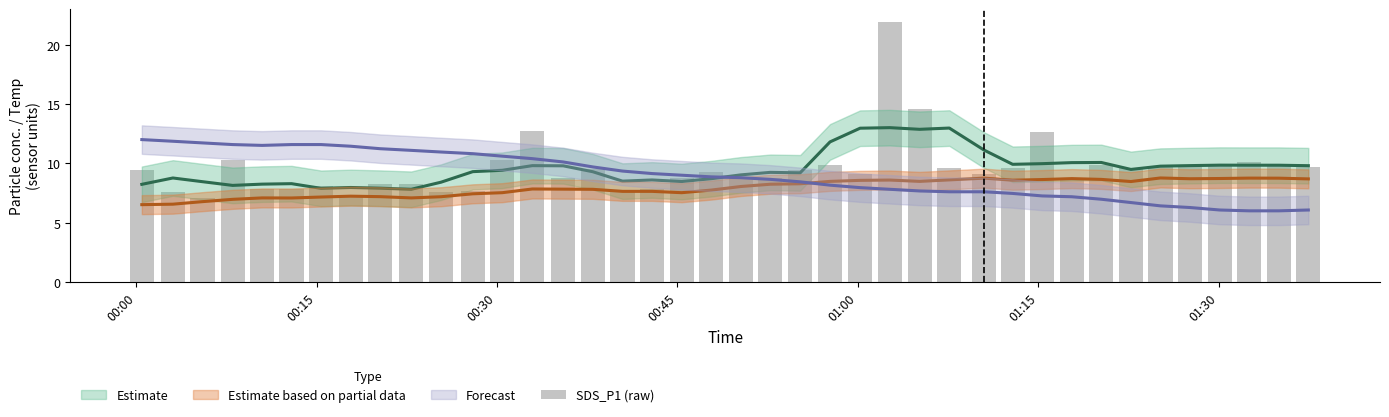

Is it true that the value at 28 is 3.9?

False